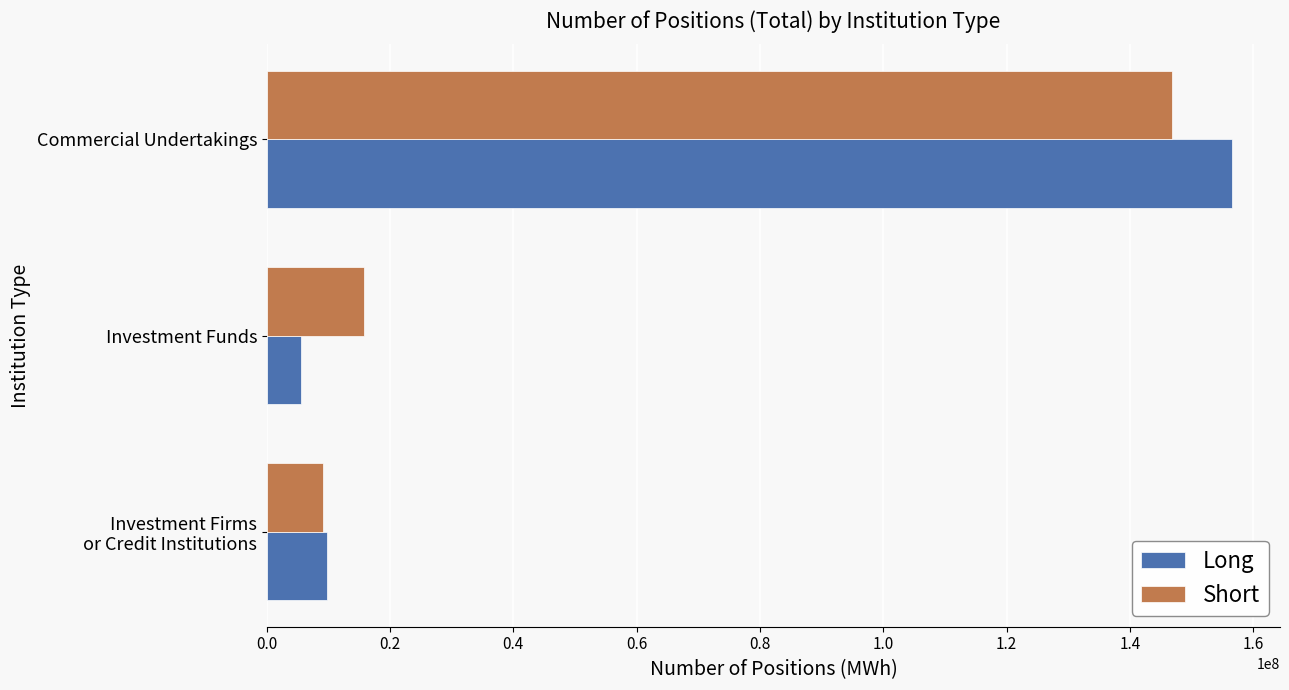

List the labels in order of Short value, smallest first.

Investment Firms
or Credit Institutions, Investment Funds, Commercial Undertakings